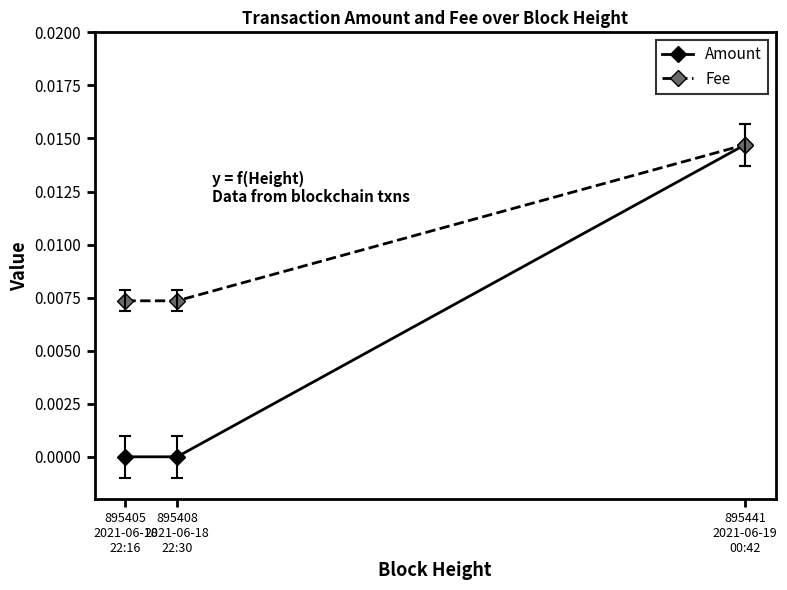

What are all the series names shown in the legend?

Amount, Fee